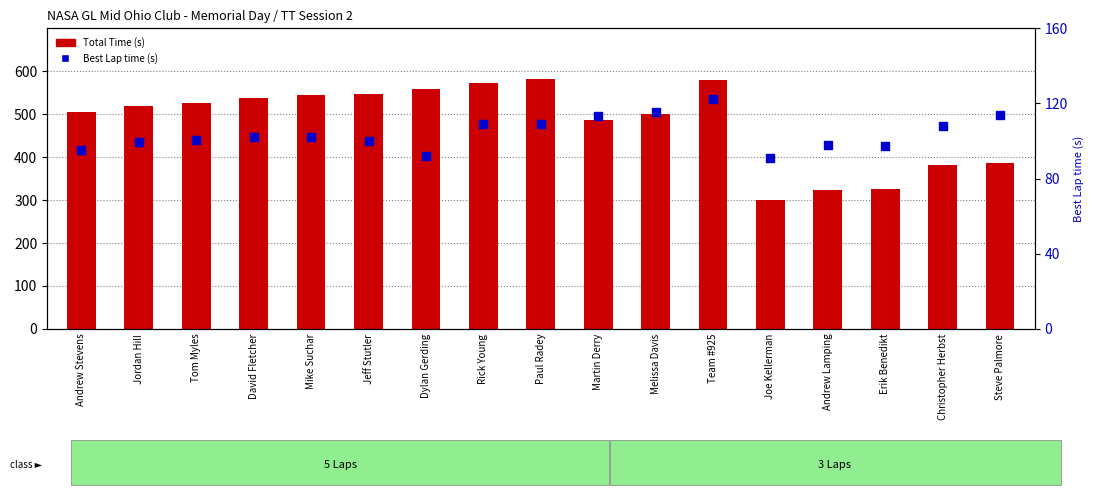

Which series contains the highest Y value?

Total Time (s)